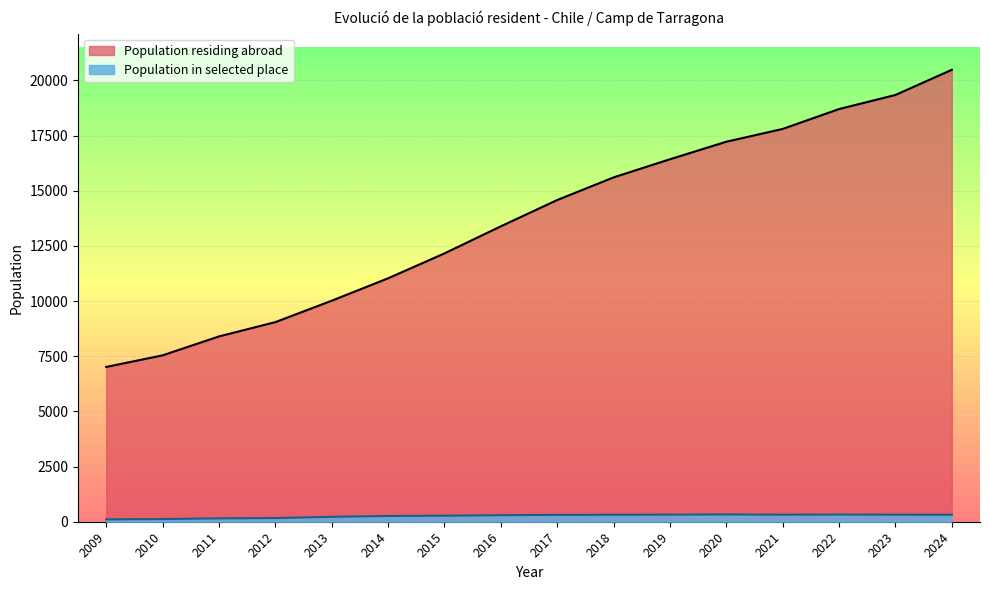

Does the chart display data point markers on the line(s)?

No